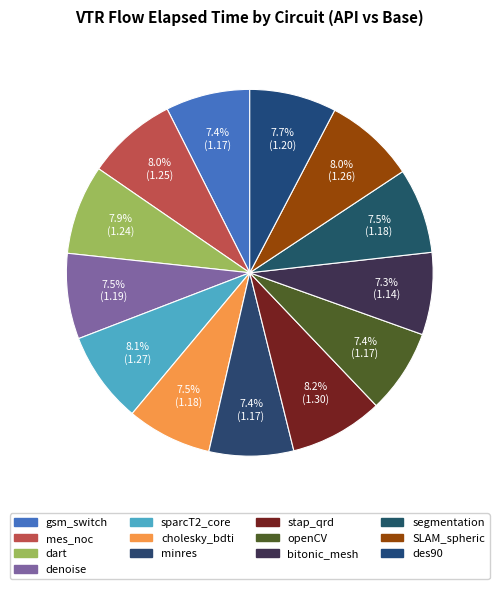

To the nearest percent, what is the difference between the largest and smallest slice percentages?

1%